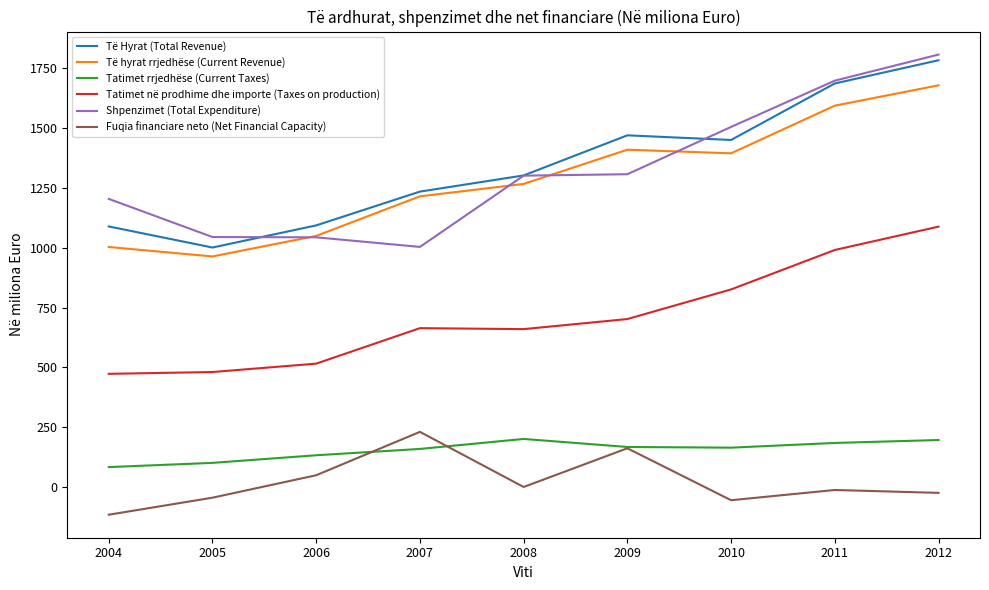

Which category has the highest value across all series?

2012